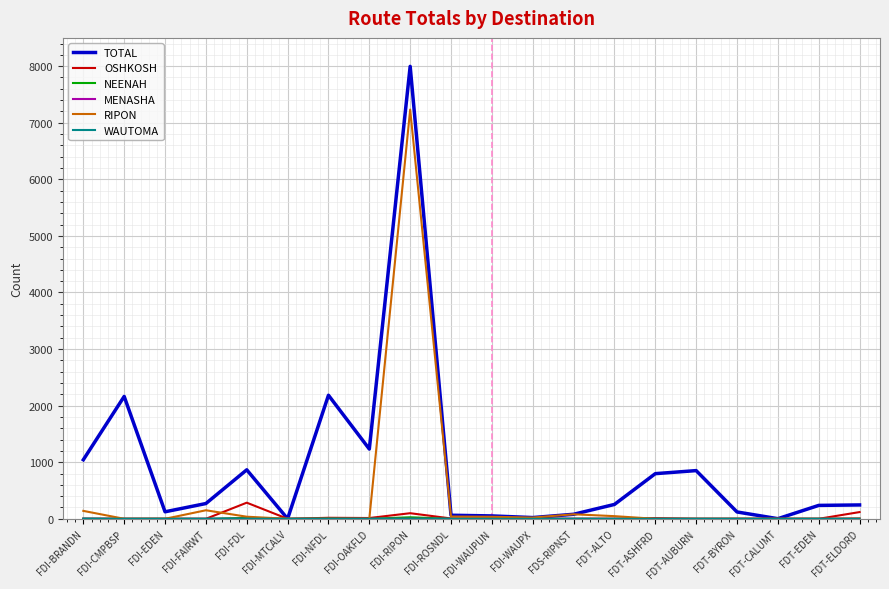

What is the difference between the highest and lowest values at FDI-WAUPUN?

51